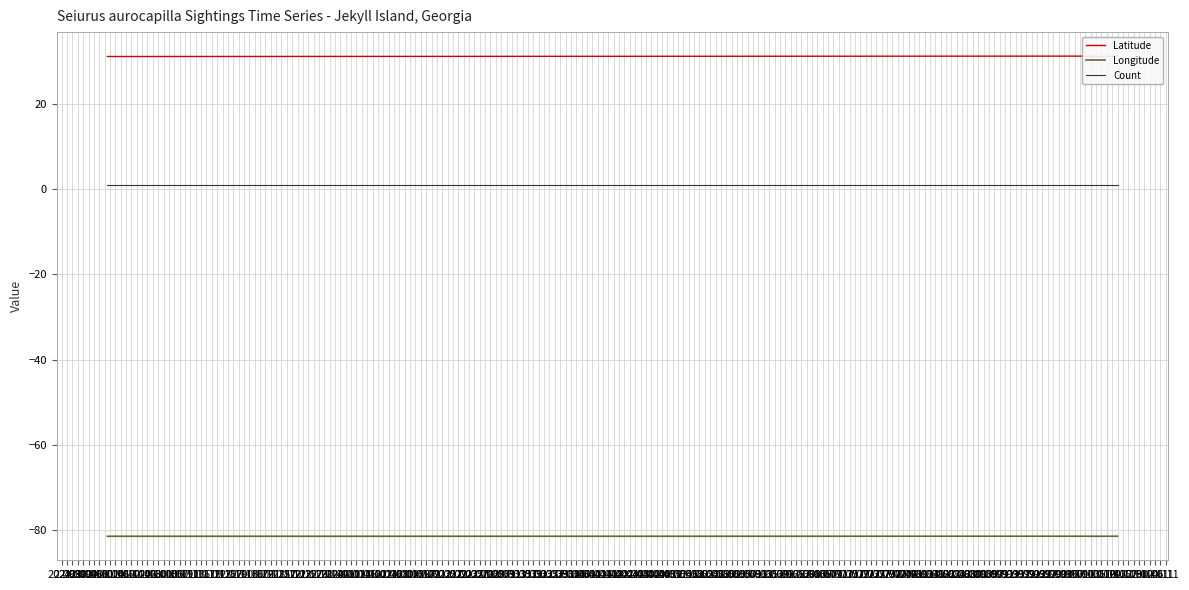

What is the sum of all Latitude values?

155.3